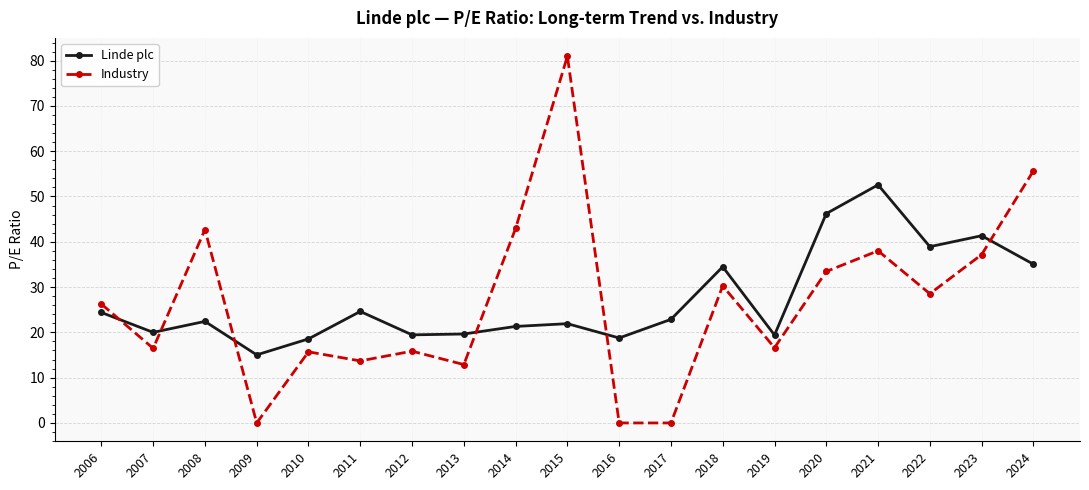

What is the value of the Linde plc point at the 11th from the left?

18.8